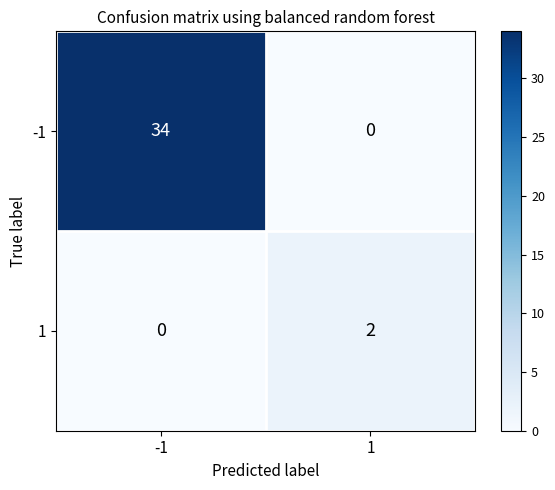

At which category is the sum across all series the highest?

-1